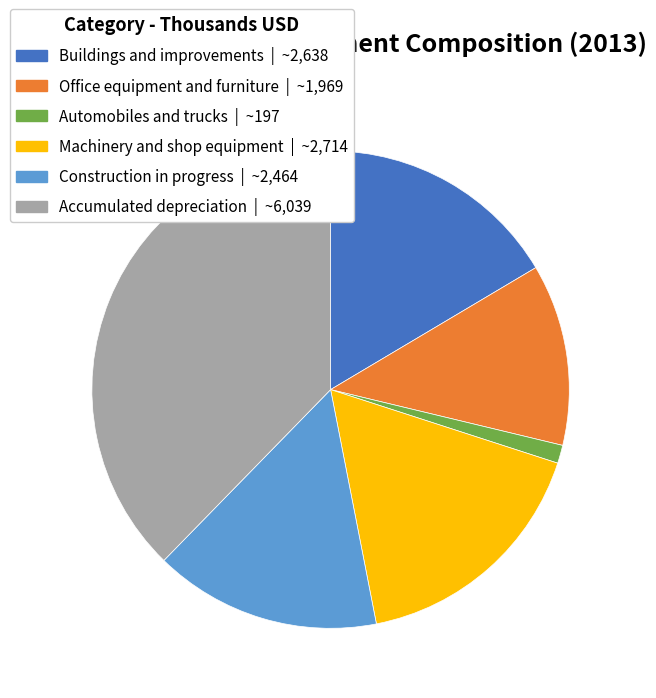

Which category has the smallest portion of the pie?

Automobiles and trucks